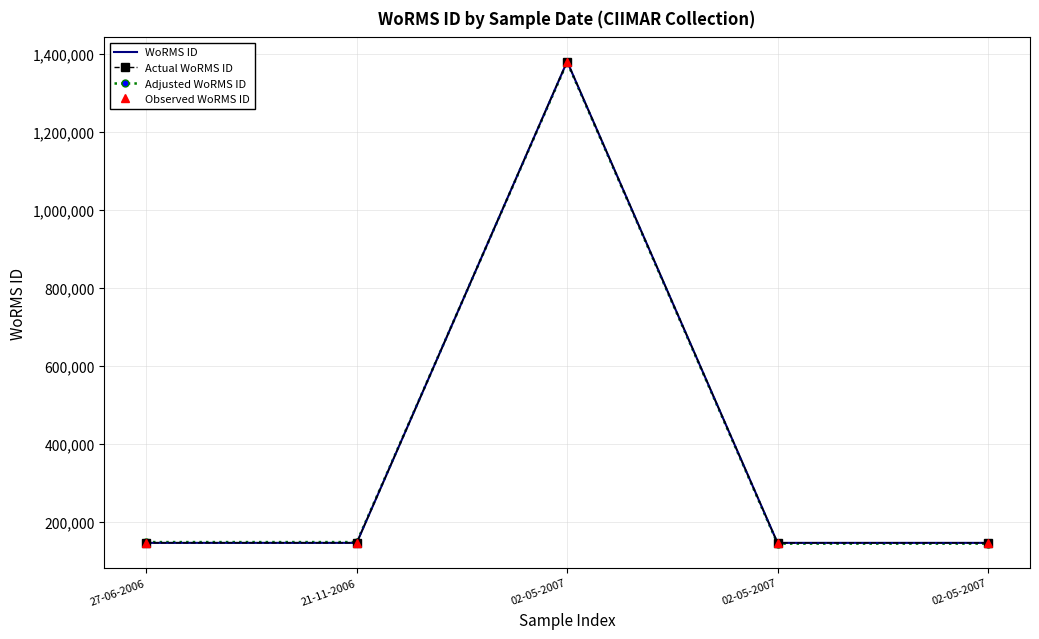

How many times do WoRMS ID and Adjusted WoRMS ID cross each other?

1